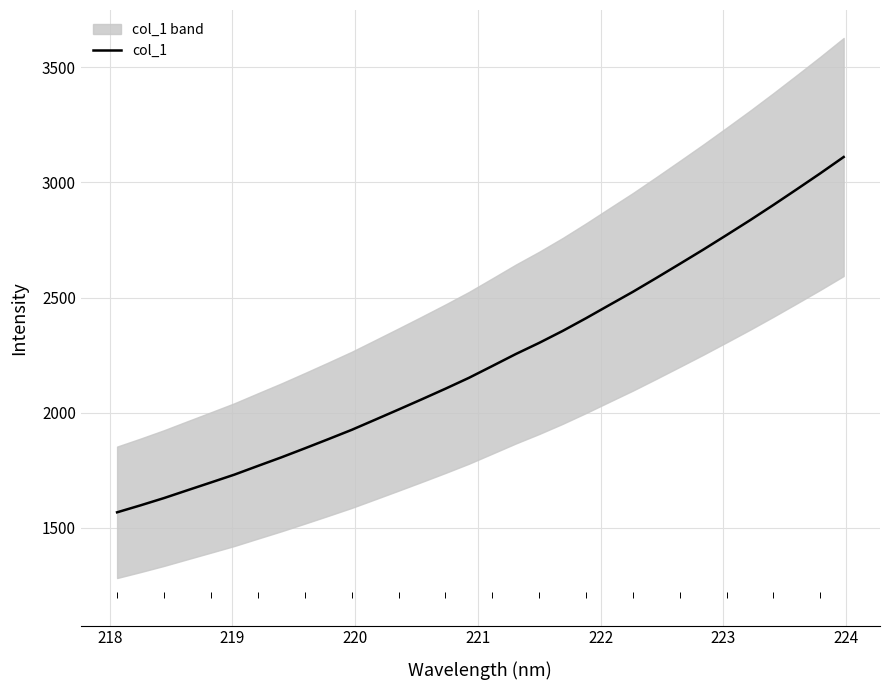

What is the maximum value for col_1?

3110.0